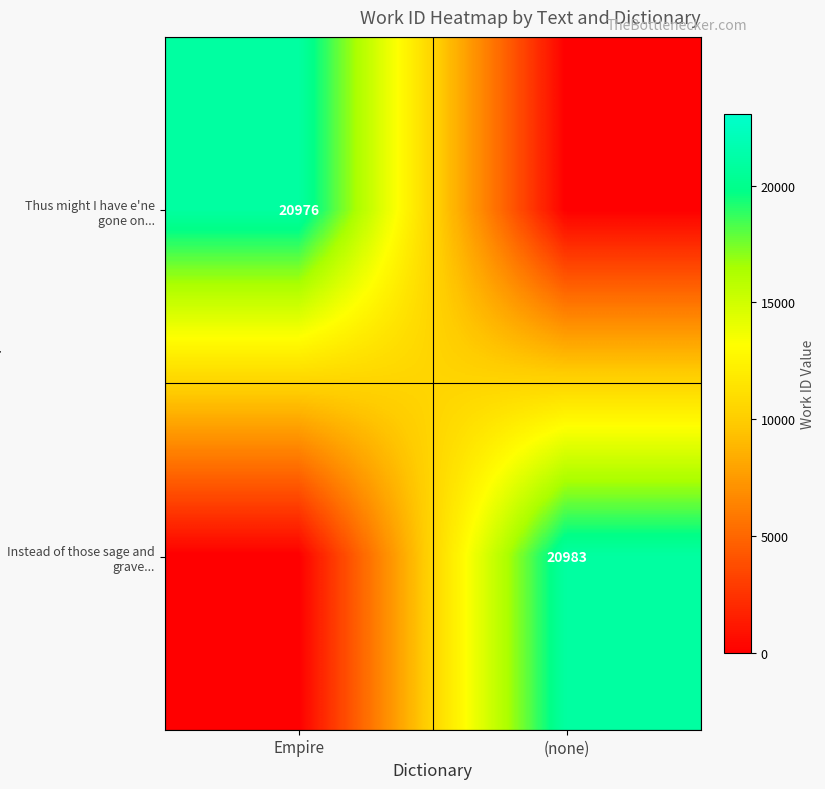

Is the value of Instead of those sage and grave... at (none) greater than the value of Thus might I have e'ne gone on... at Empire?

Yes